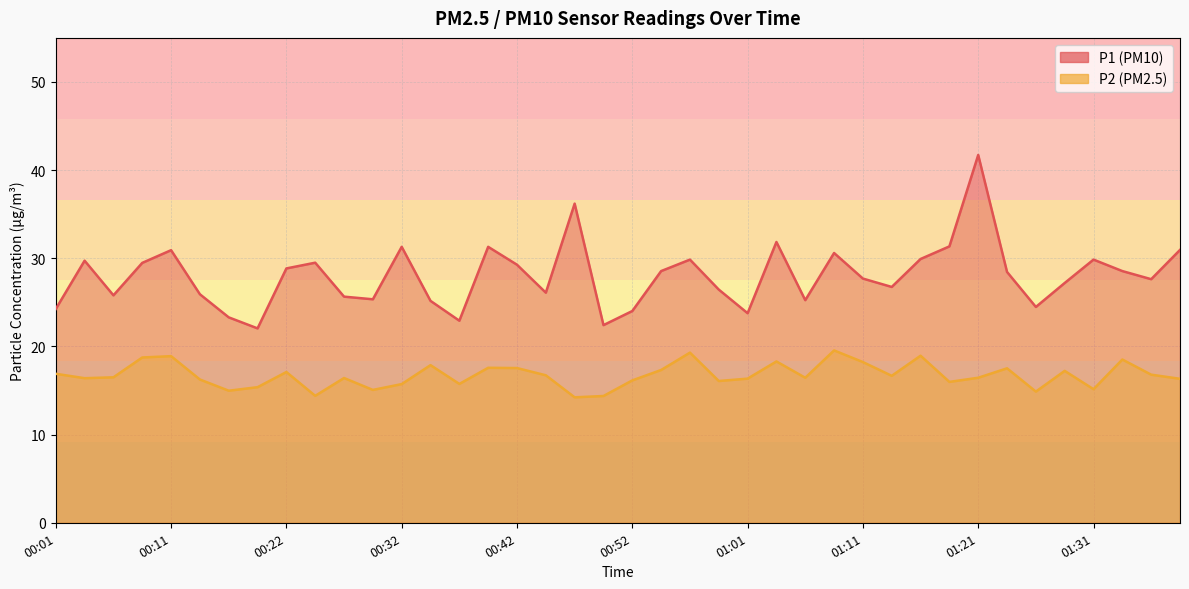

Is the value of P1 at 00:19 greater than the value of P2 at 00:03?

Yes